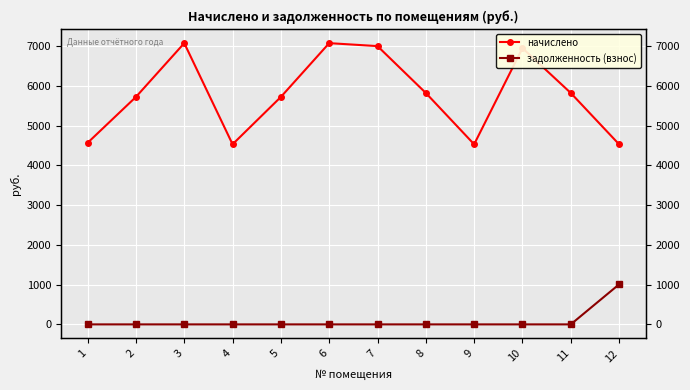

At which label does начислено reach its minimum?

4